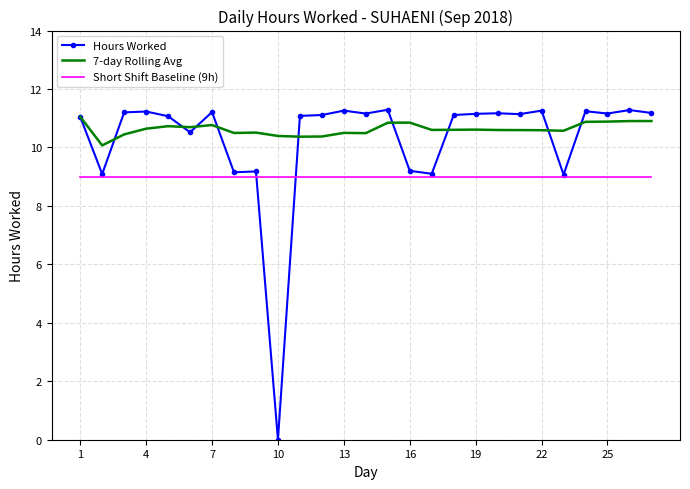

Which series has the largest range (max minus min)?

Hours Worked